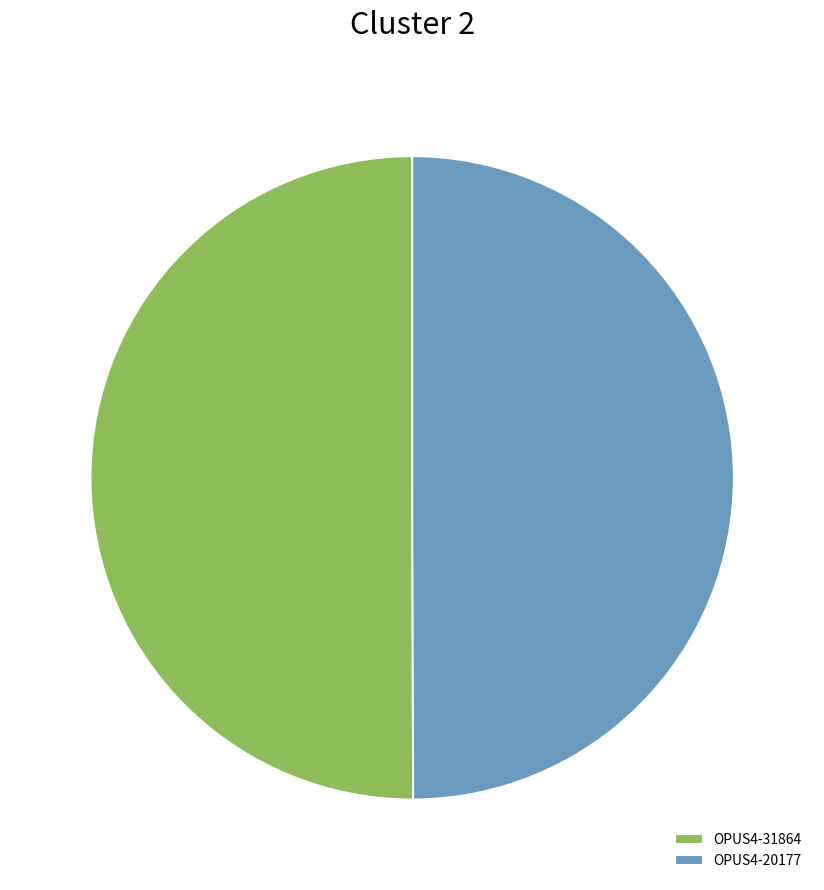

True or false: OPUS4-31864 accounts for 35% of the total.

False